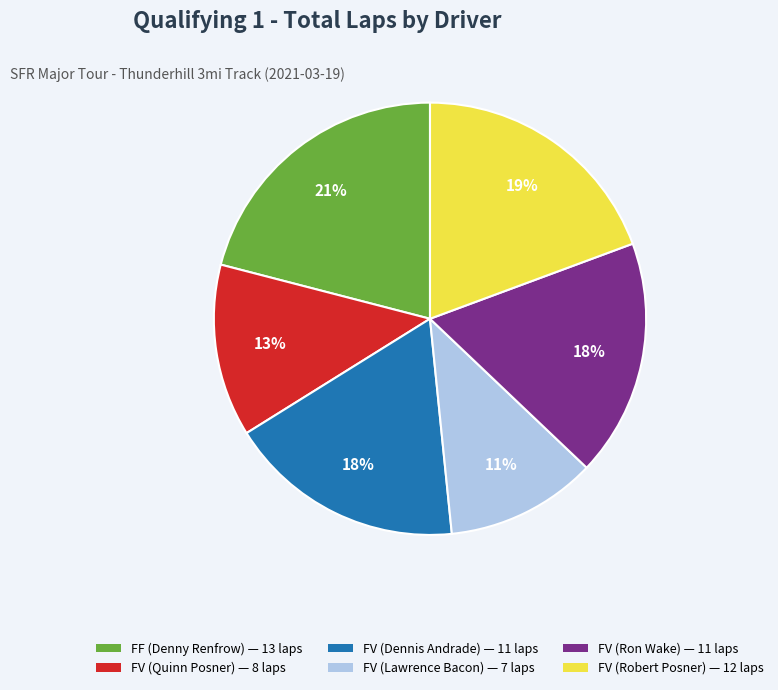

How many segments does this pie chart have?

6